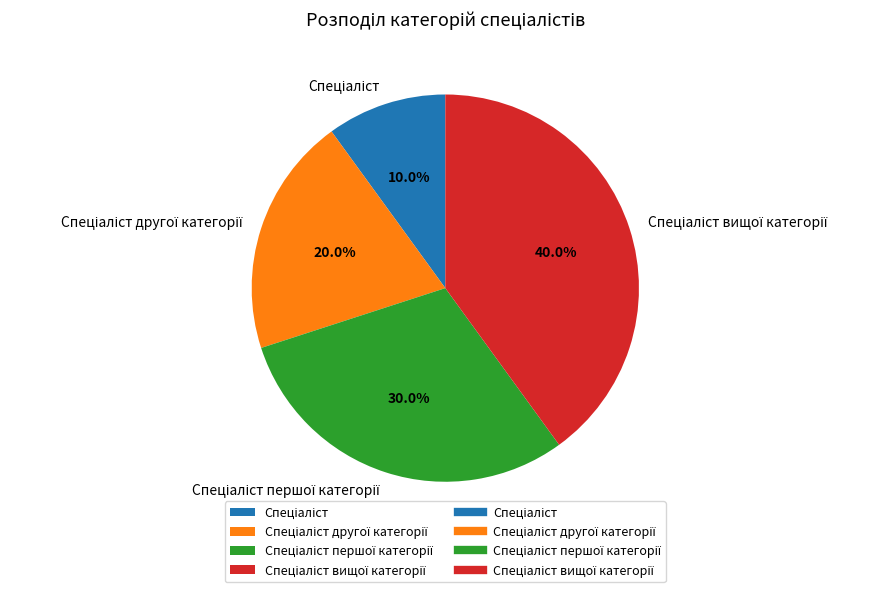

Is there a majority slice in this chart?

No